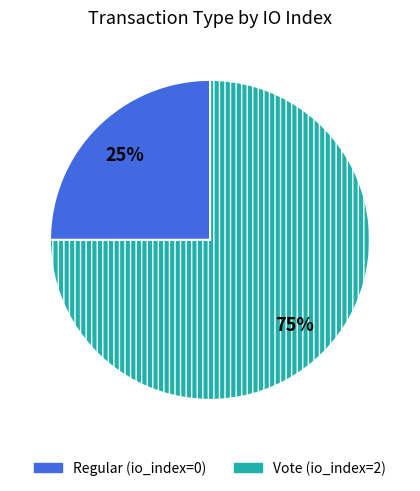

How many slices are in this pie chart?

2